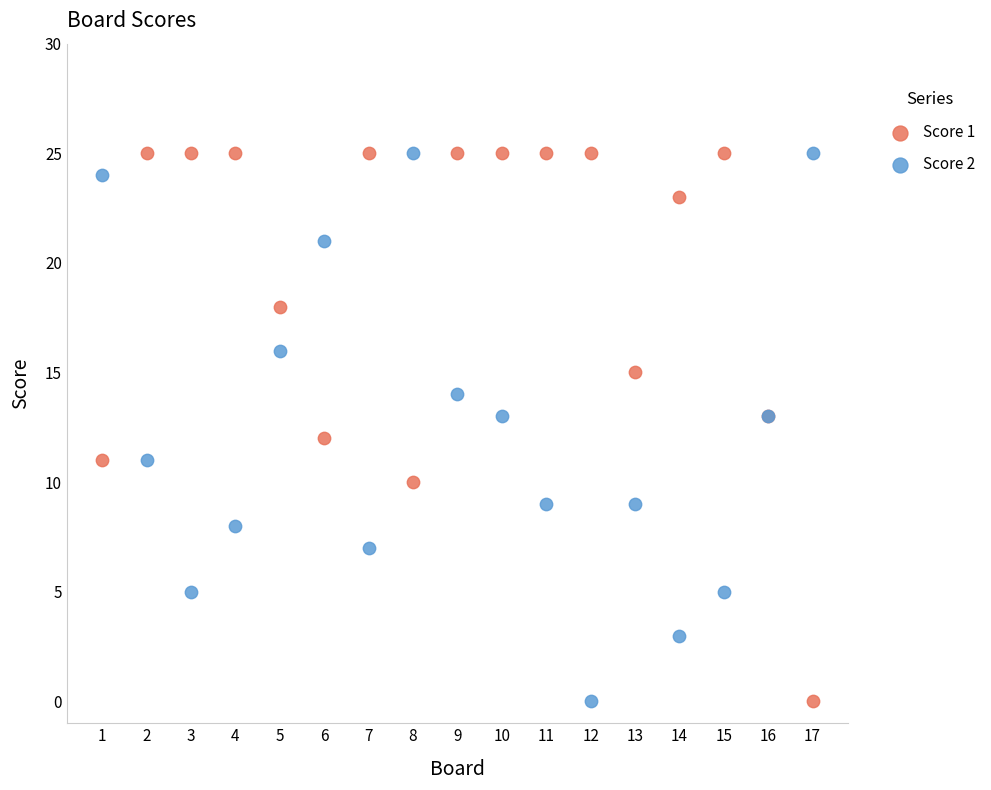

What is the X range (max minus min) for the scatter plot?

16